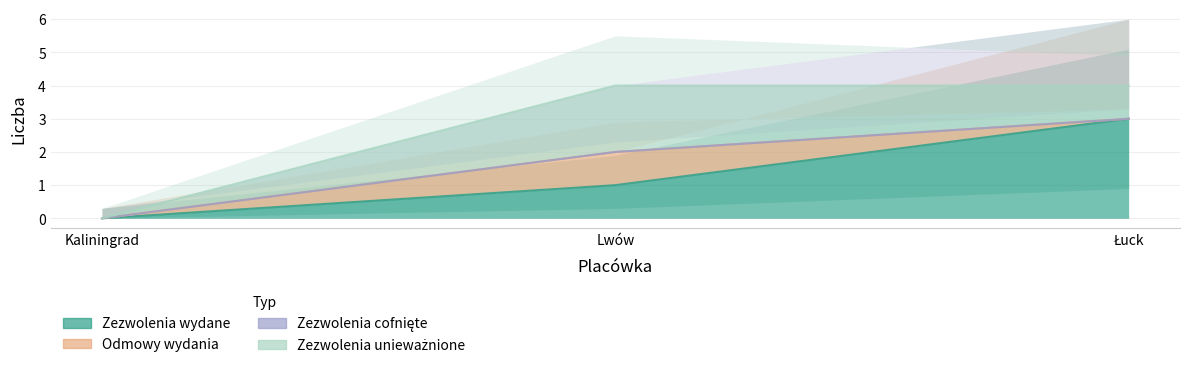

What is the label of the 2nd point from the left?

Lwów